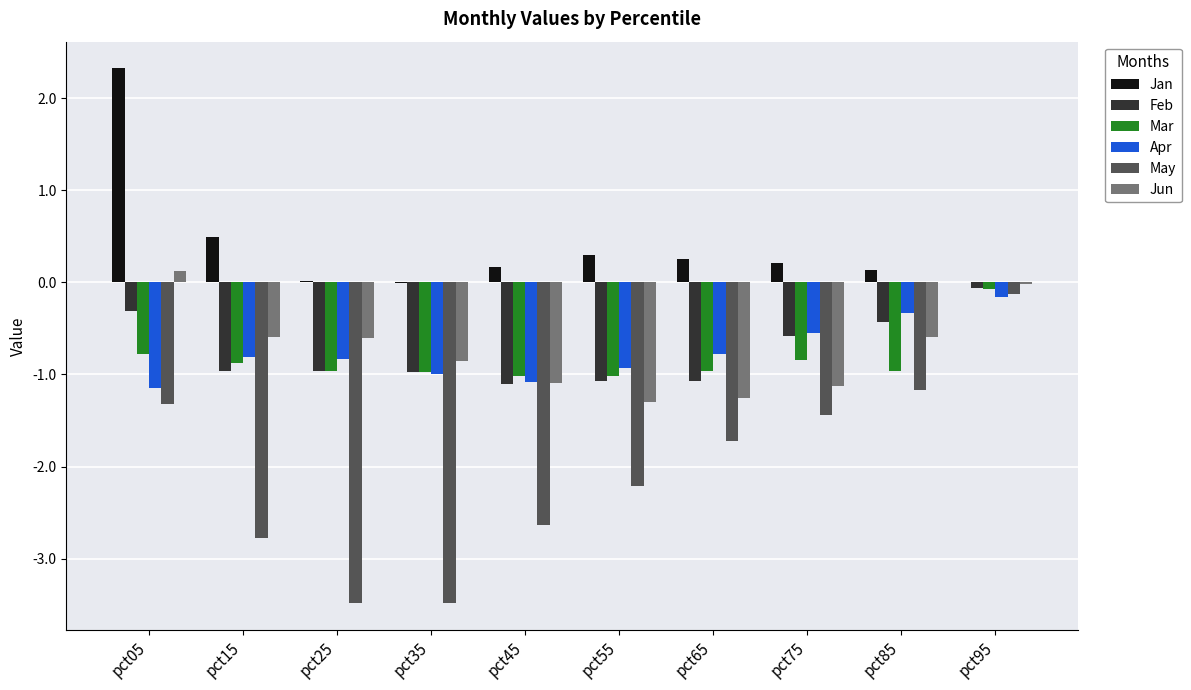

What is the sum of all Jun values?

-7.3